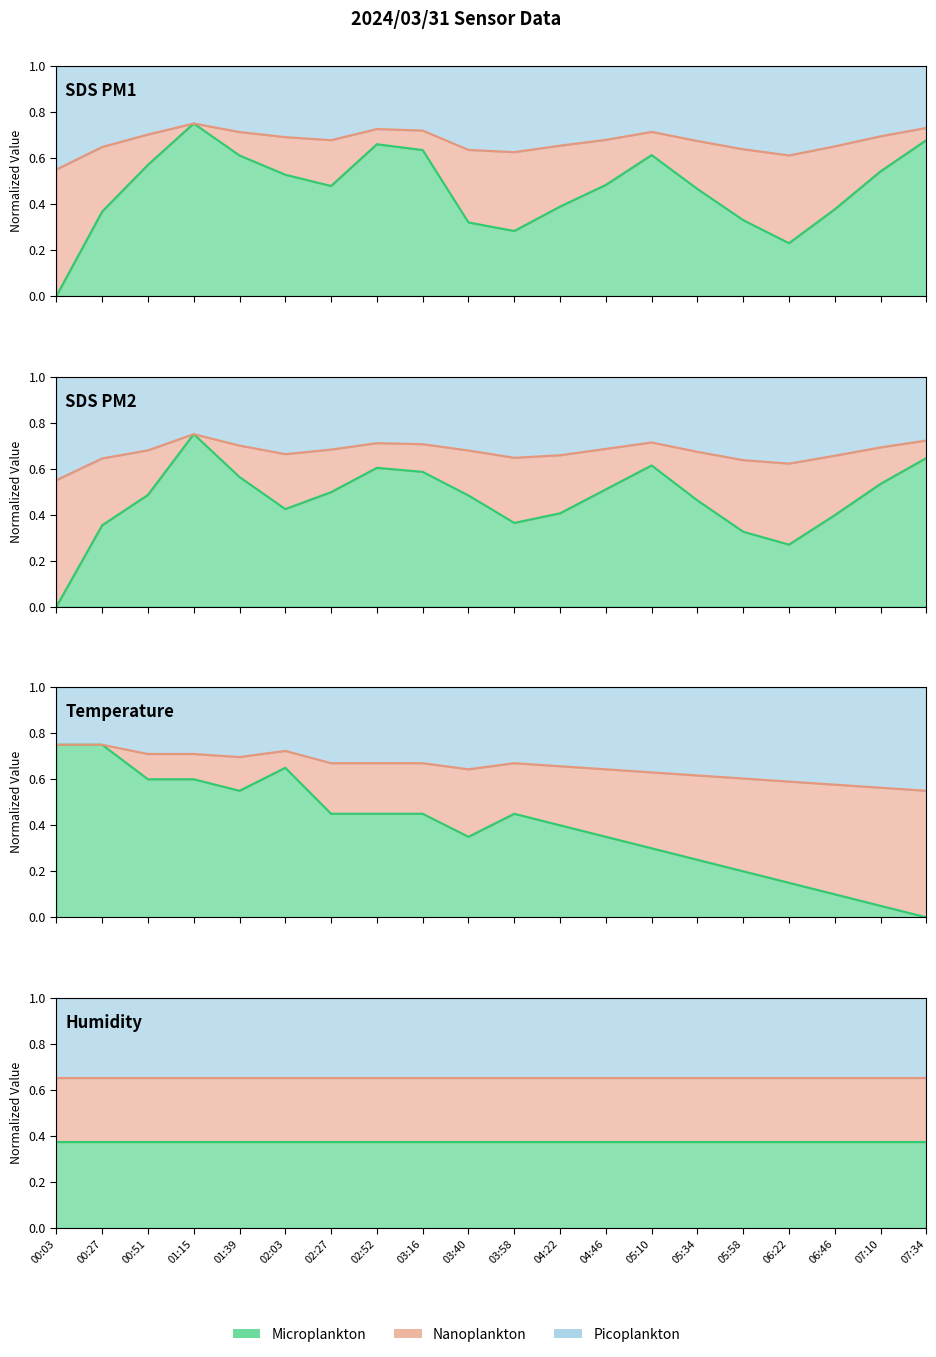

Rank the categories by SDS_P2 value from highest to lowest.

01:15, 07:34, 05:10, 02:52, 03:16, 01:39, 07:10, 04:46, 02:27, 00:51, 03:40, 05:34, 02:03, 04:22, 06:46, 03:58, 00:27, 05:58, 06:22, 00:03